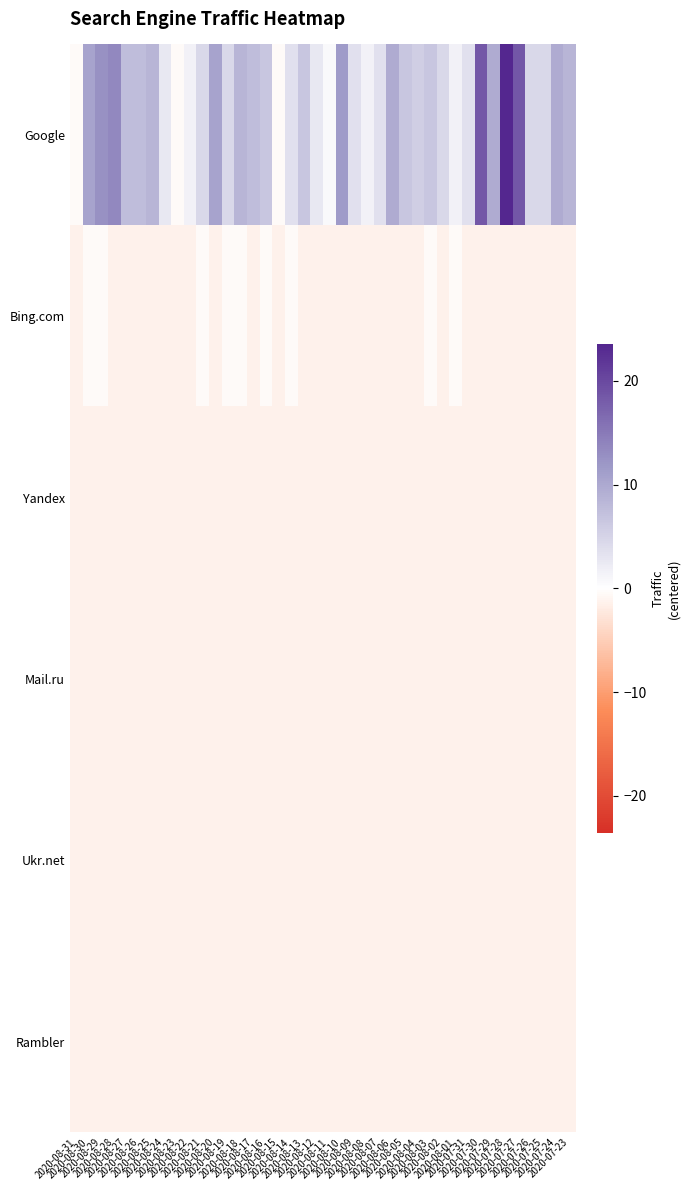

Which series changed the most between 2020-08-25 and 2020-08-02?

Google